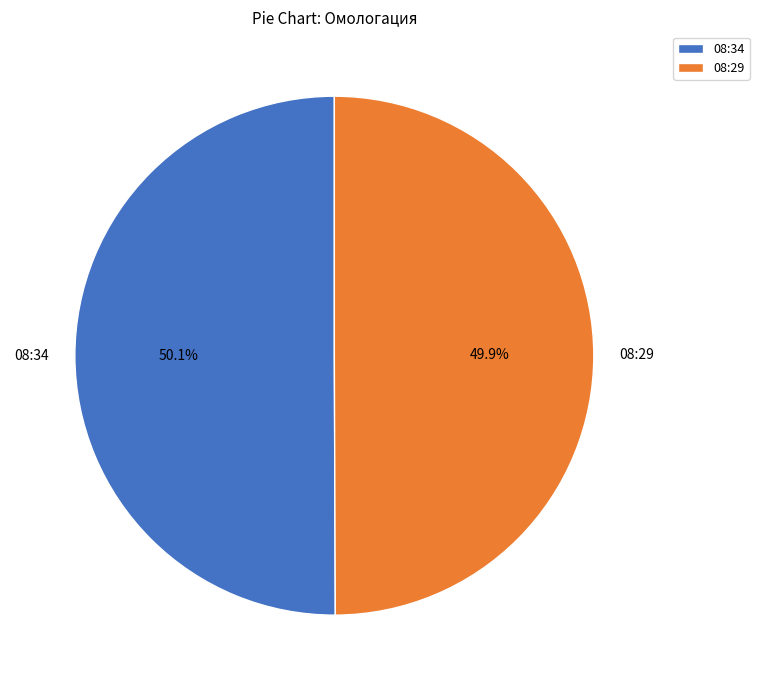

Is there any slice that represents more than half of the pie?

Yes